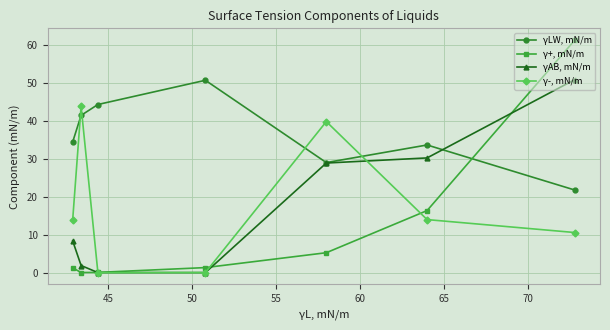

In γ-, mN/m, how many points are higher than both neighbors (excluding endpoints)?

2